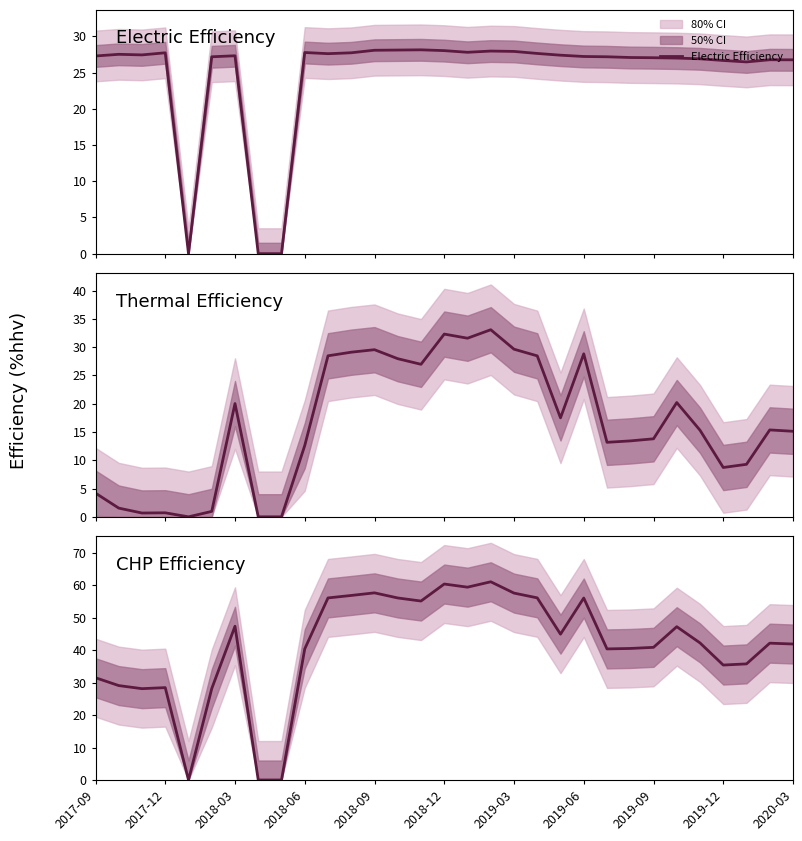

What is the maximum value for Electric Efficiency?

28.1